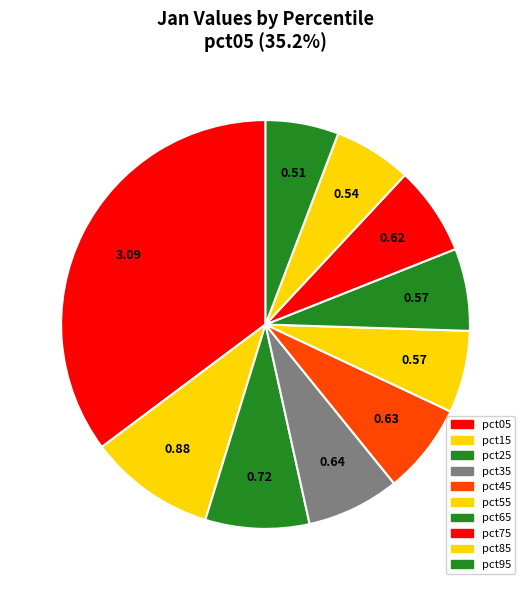

How many slices are in this pie chart?

10